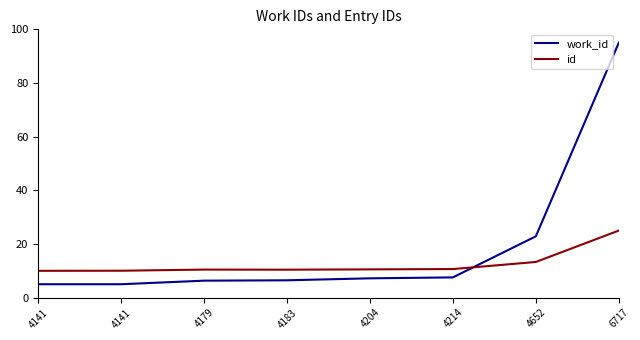

What is the difference between the maximum and minimum values in the id series?

15.0